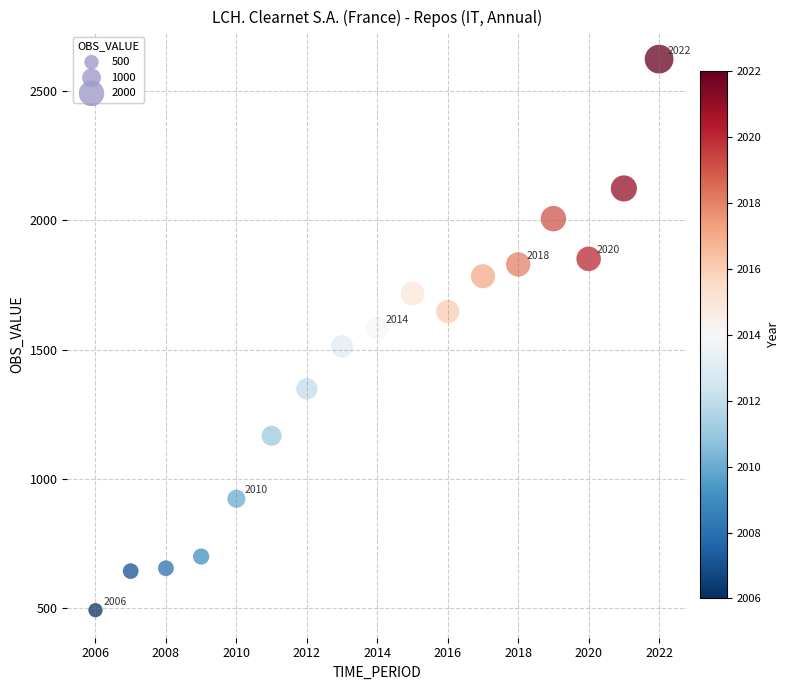

What is the range of Y values (max minus min)?

2131.0